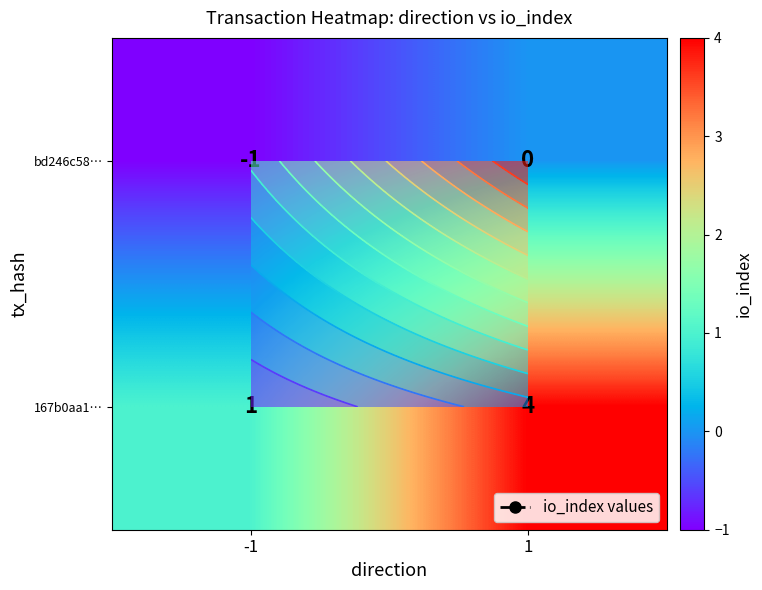

Which series has the widest spread of values?

167b0aa1…